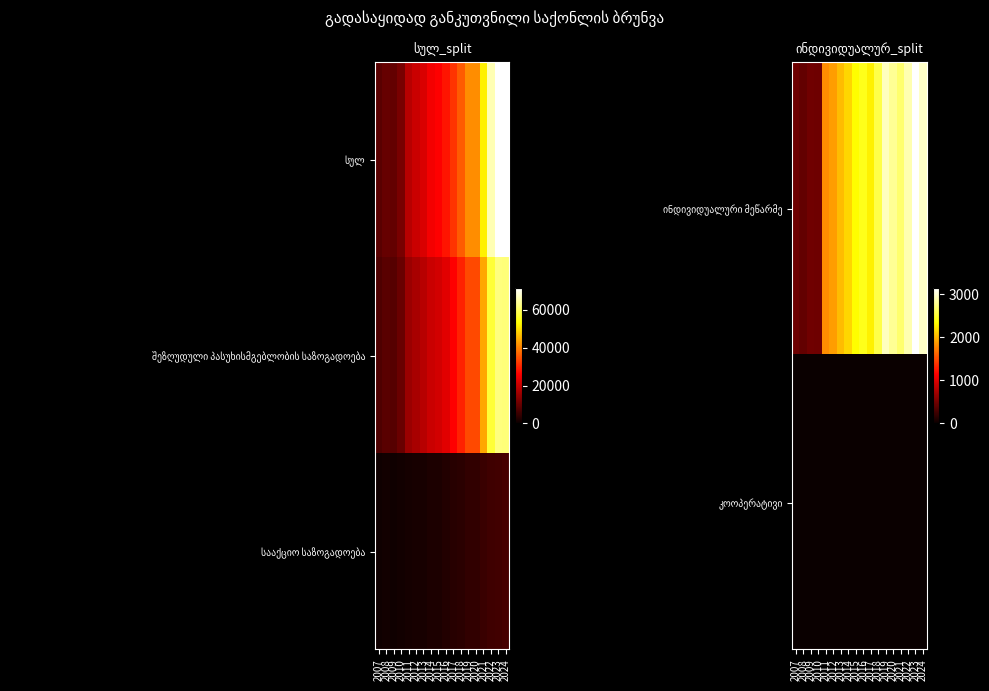

Read the ინდივიდუალური მეწარმე value at 2019.

2943.4